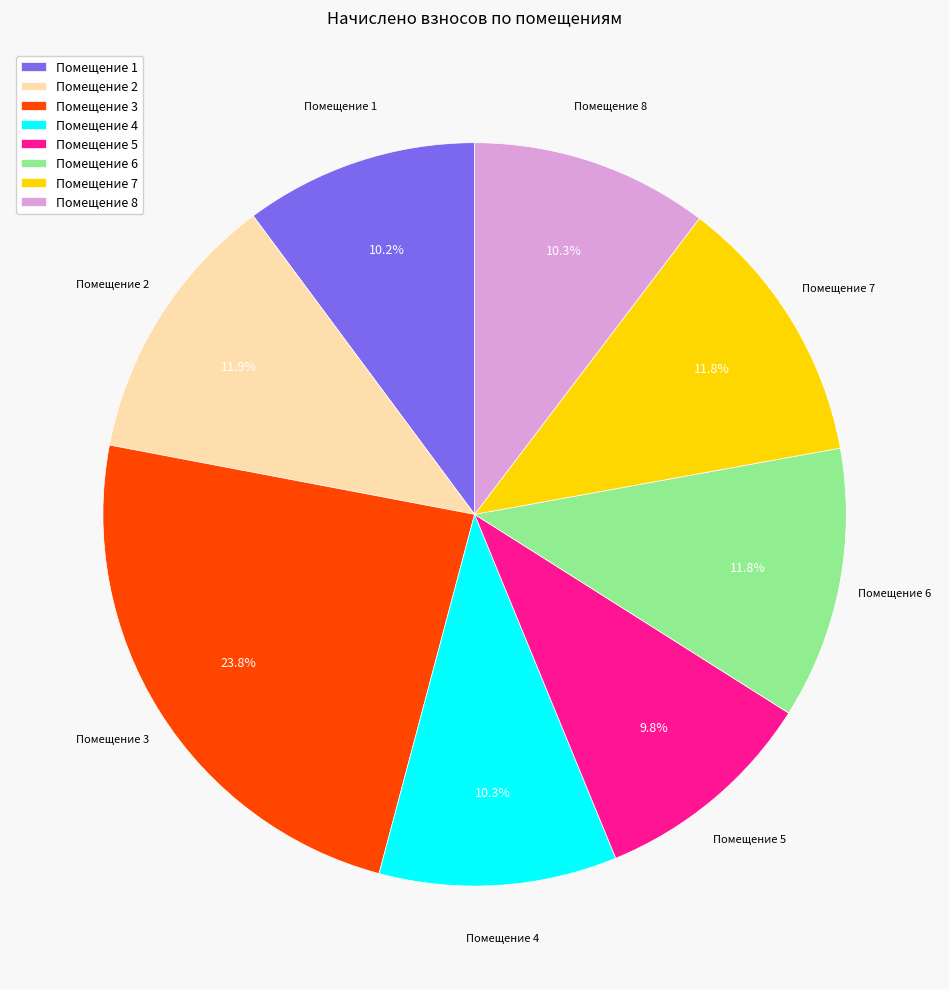

Is there any slice that represents more than half of the pie?

No